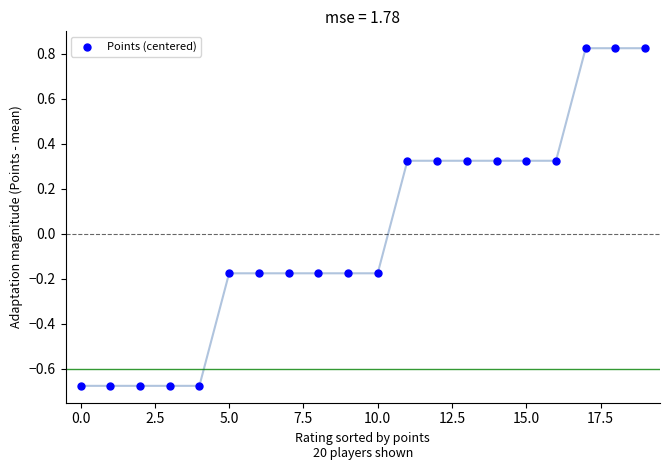

What is the range of Y values (max minus min)?

1.5